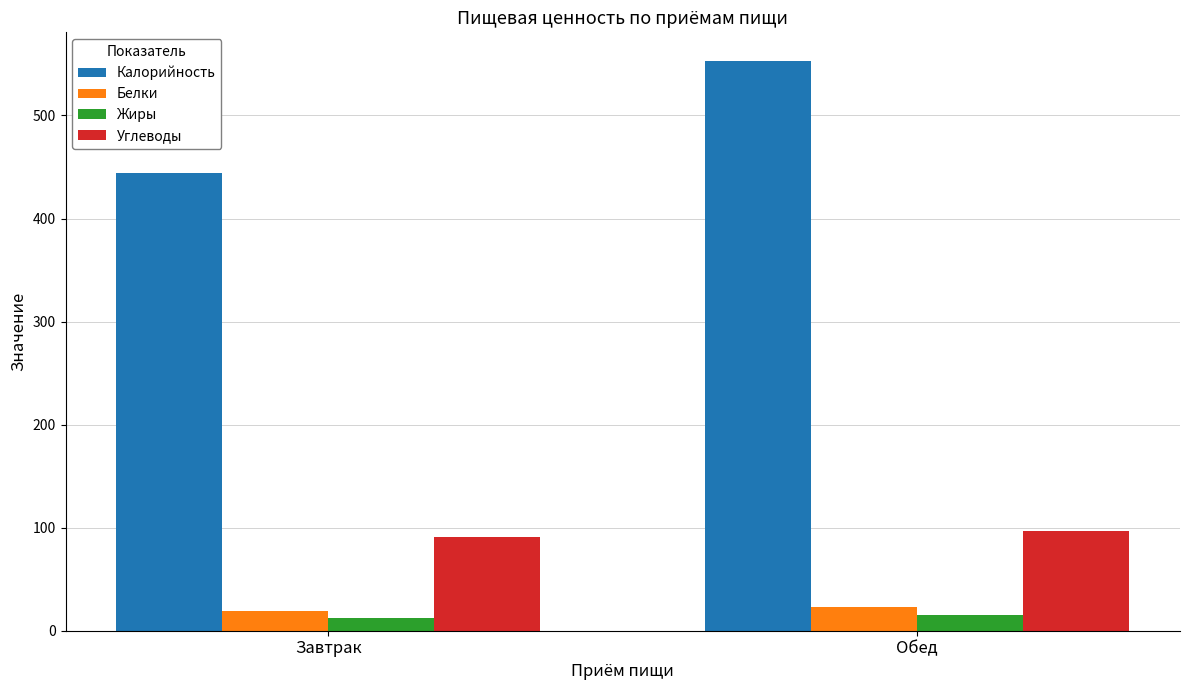

What are all the series names shown in the legend?

Калорийность, Белки, Жиры, Углеводы